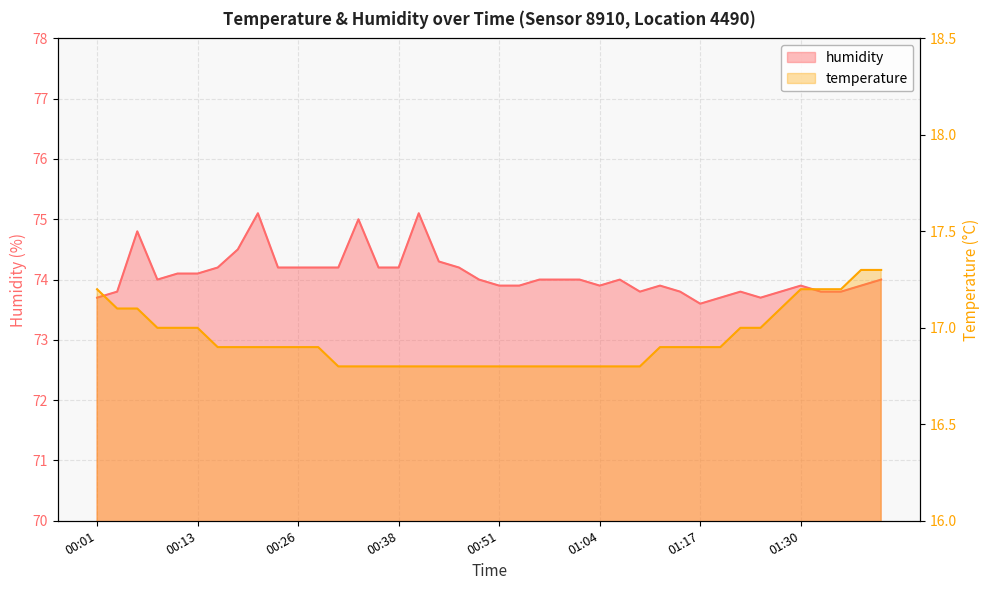

What position from the left is 00:33?

14